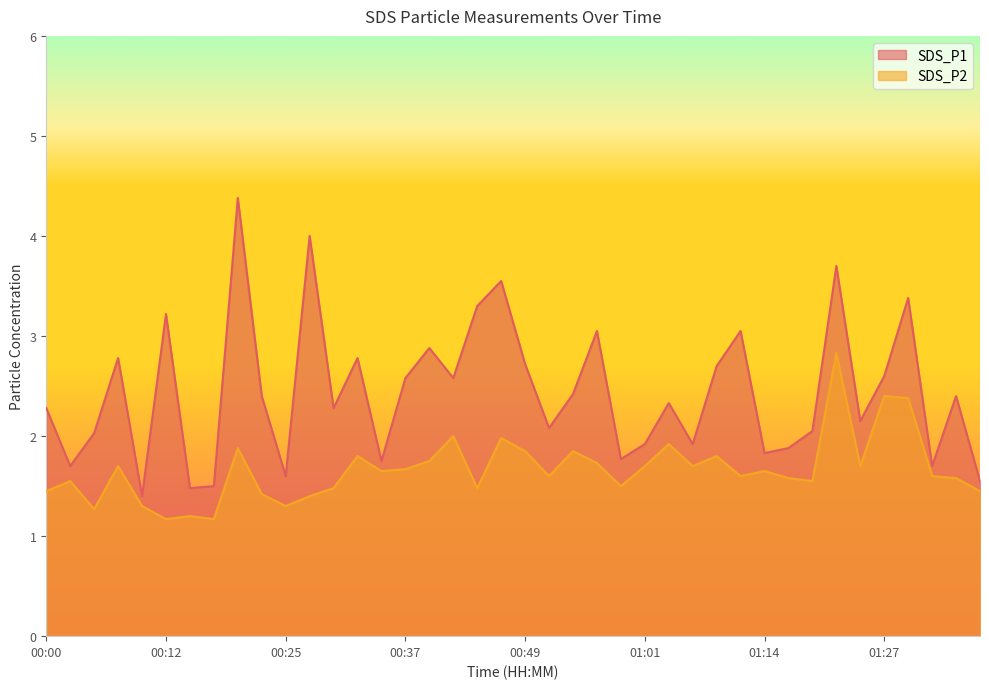

What position from the left is 00:02?

2